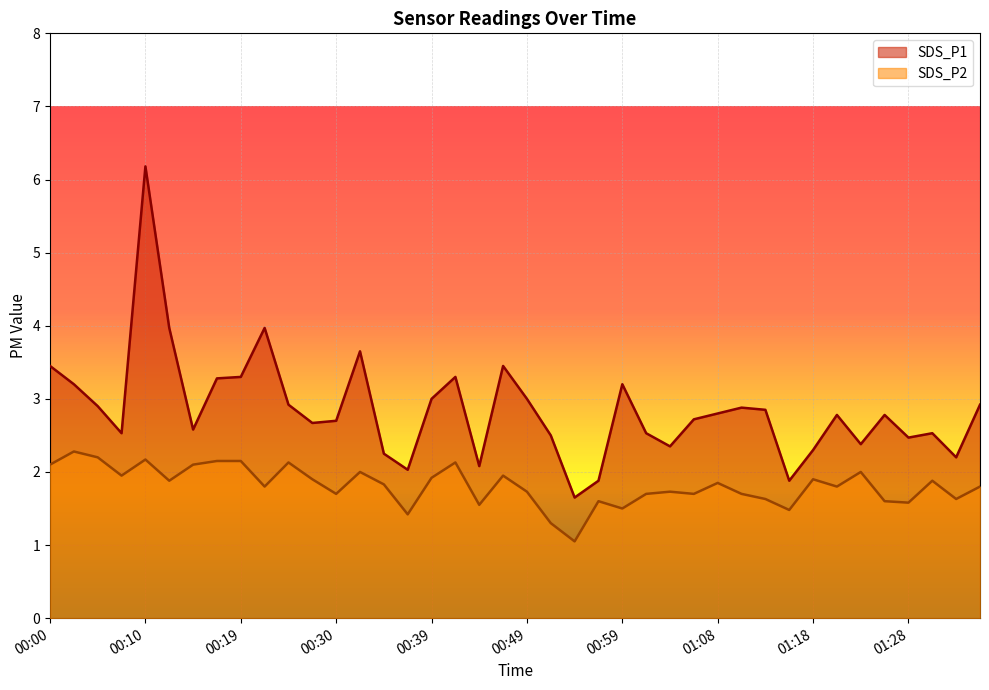

How many data points does each series have?

40